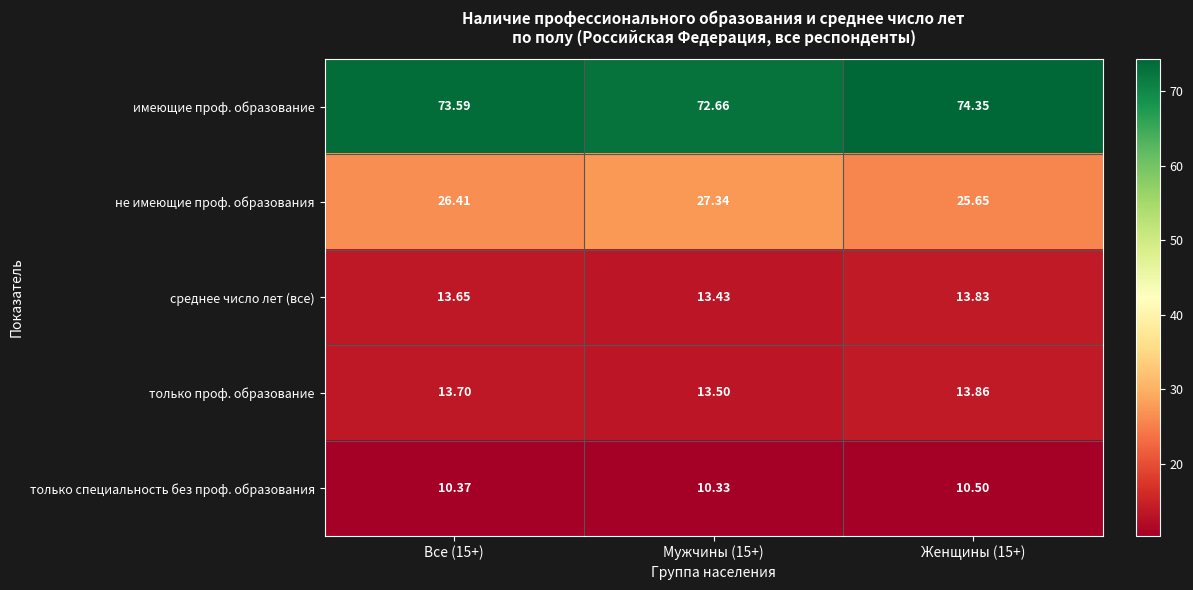

Which series has the largest total across all categories?

имеющие проф. образование